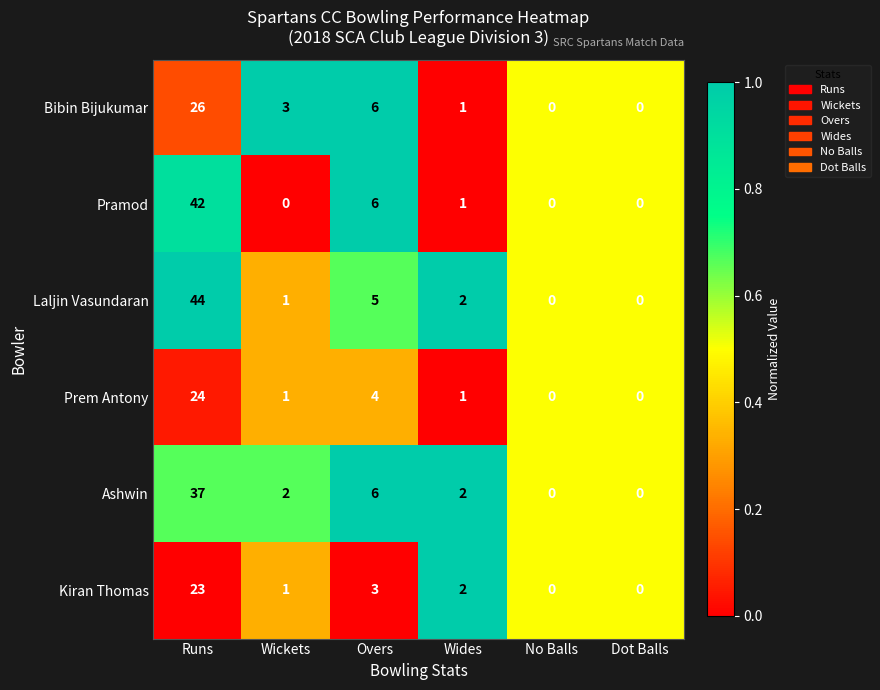

What is the difference between the maximum and minimum values in the Laljin Vasundaran series?

44